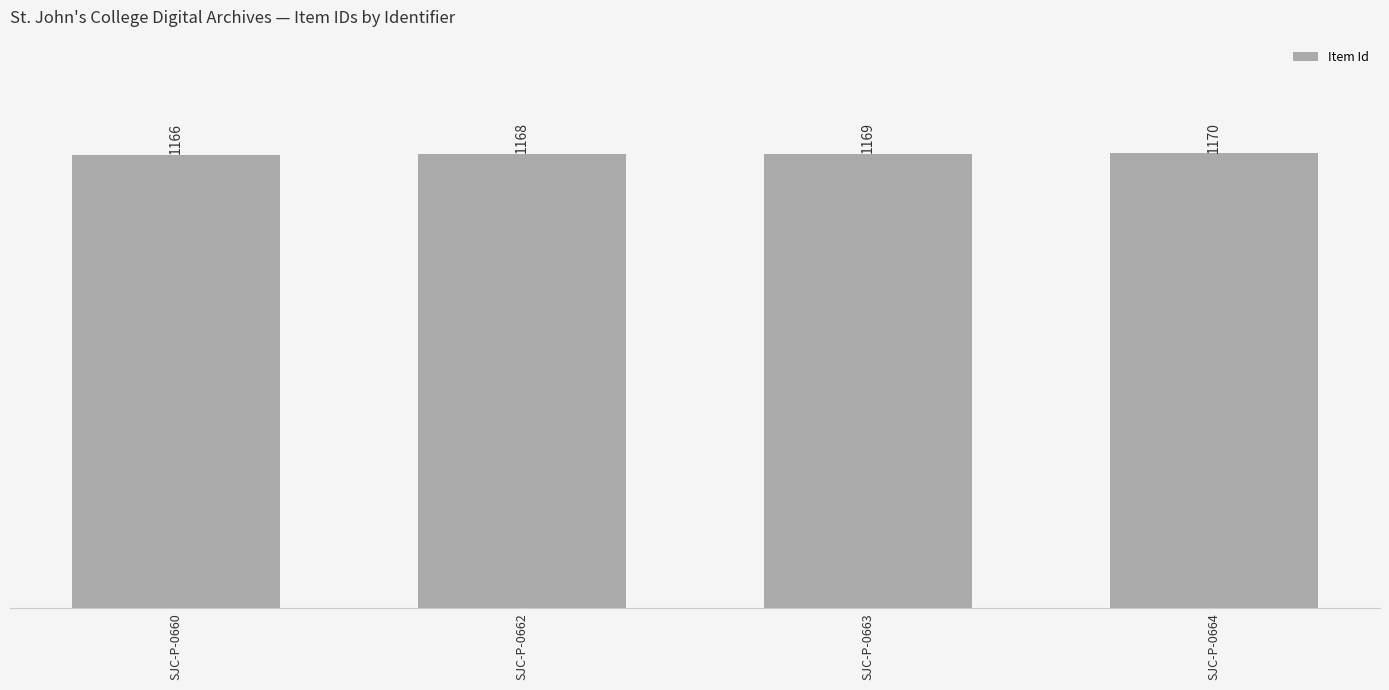

Which category has the highest value across all series?

SJC-P-0664